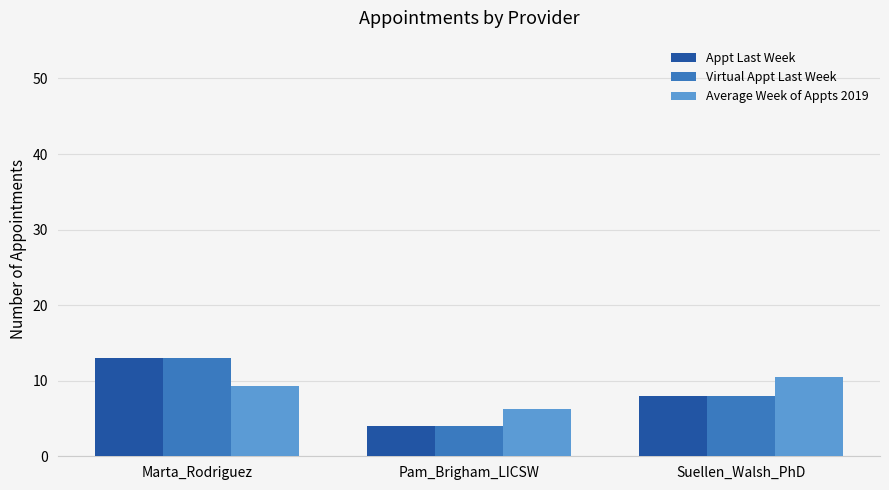

Where does the Average Week of Appts 2019 series first go above 9?

Marta_Rodriguez